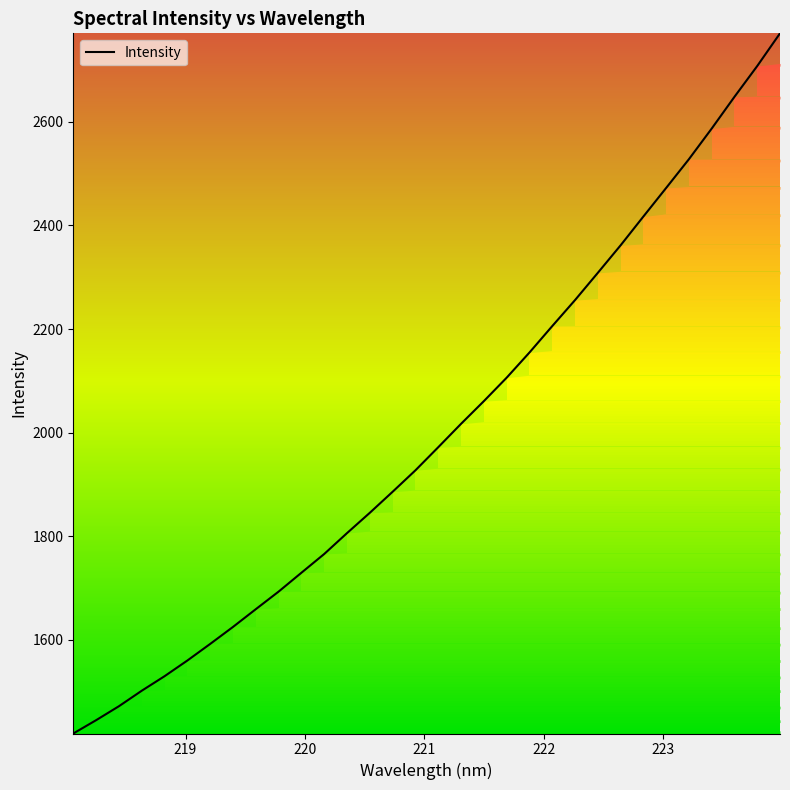

What is the maximum value shown in the chart?

2770.7